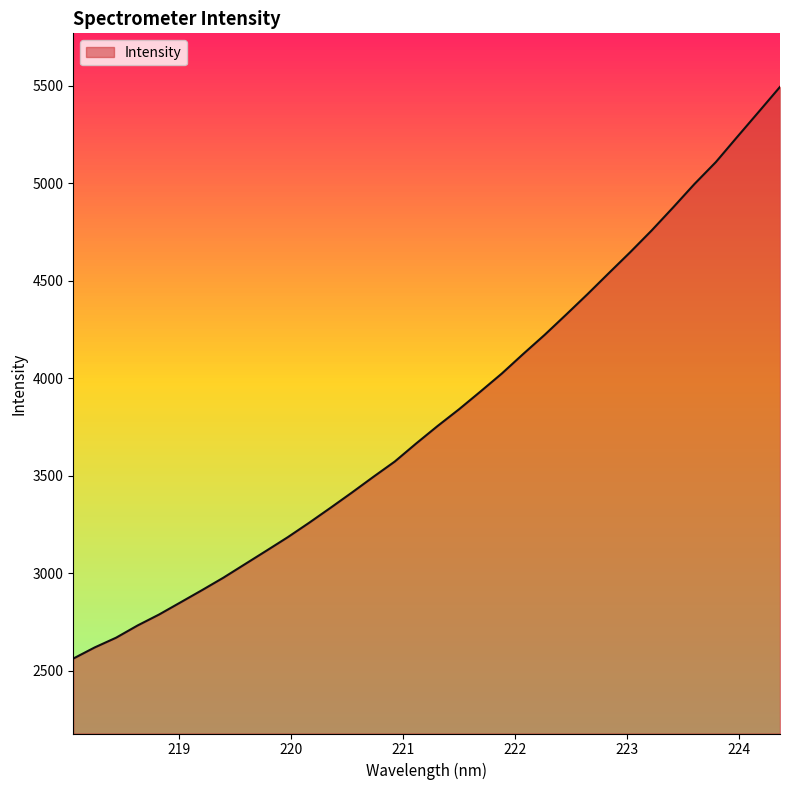

What is the maximum value shown in the chart?

5493.4